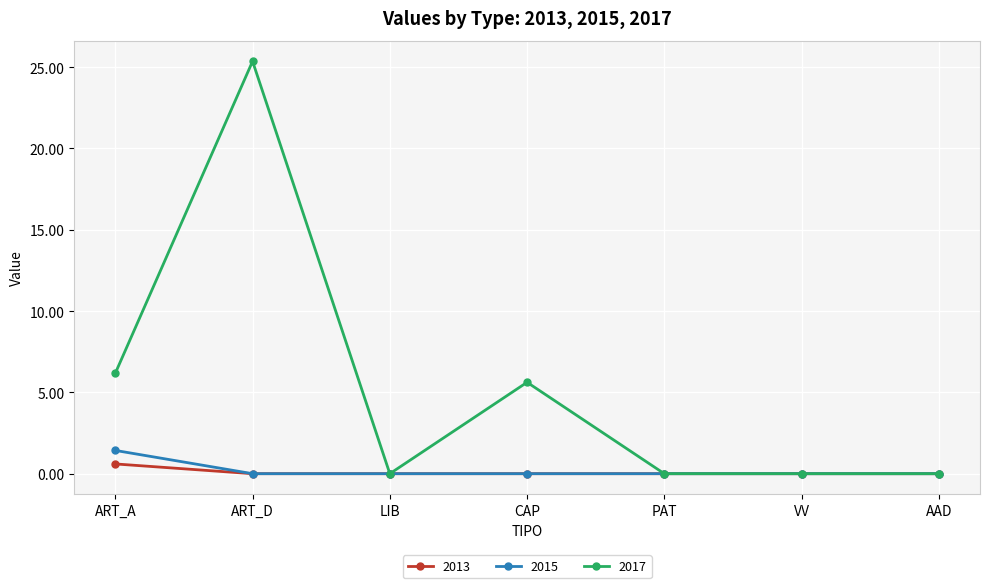

True or false: 2017 has a value of 8.1 at ART_A.

False